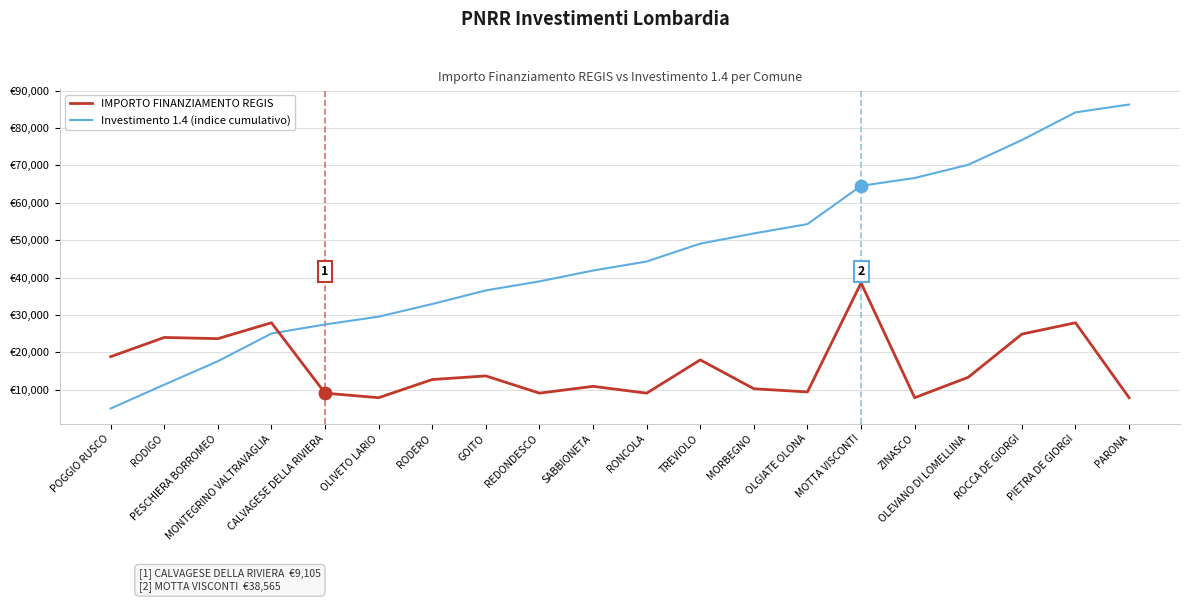

What are all the series names shown in the legend?

IMPORTO FINANZIAMENTO REGIS, Investimento 1.4 (indice cumulativo)